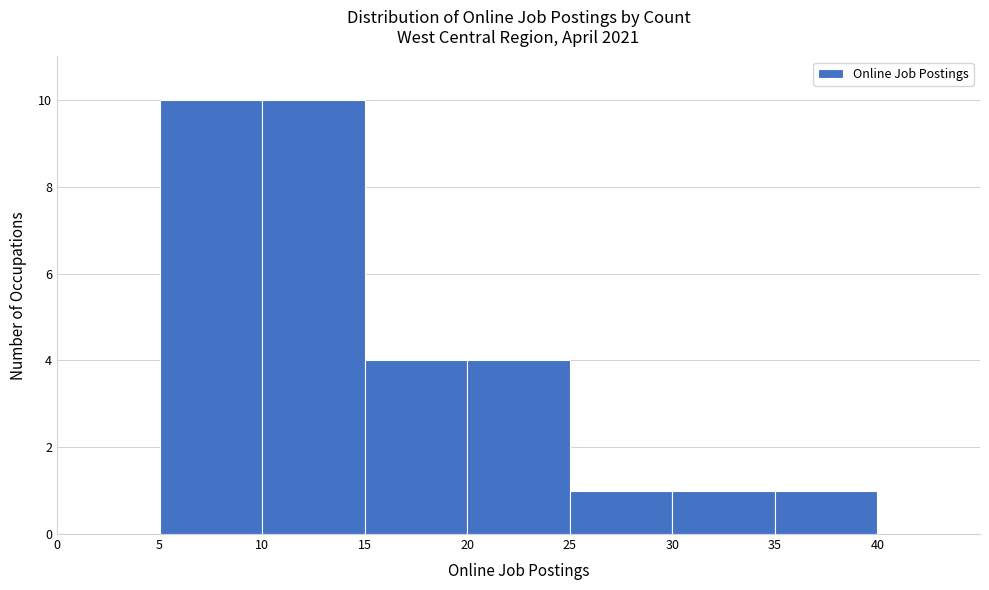

How tall is the bar that spans 35 to 40 on the x-axis? The values are not printed on the chart, so give them approximately, as read against the axis.

1